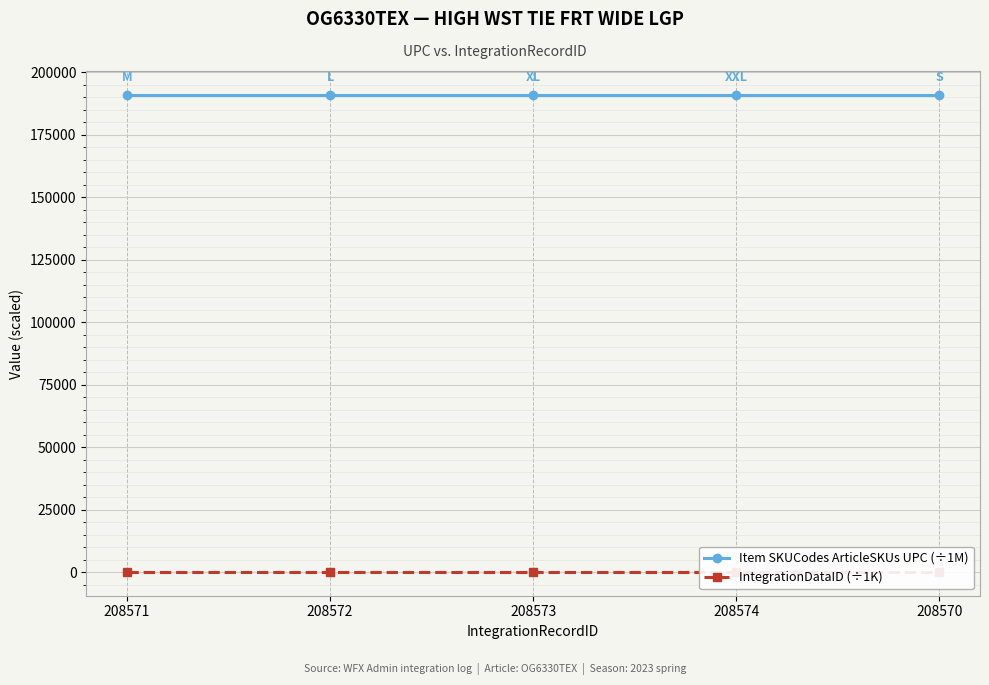

How many interior local peaks does the Item SKUCodes ArticleSKUs UPC (÷1M) series have?

1